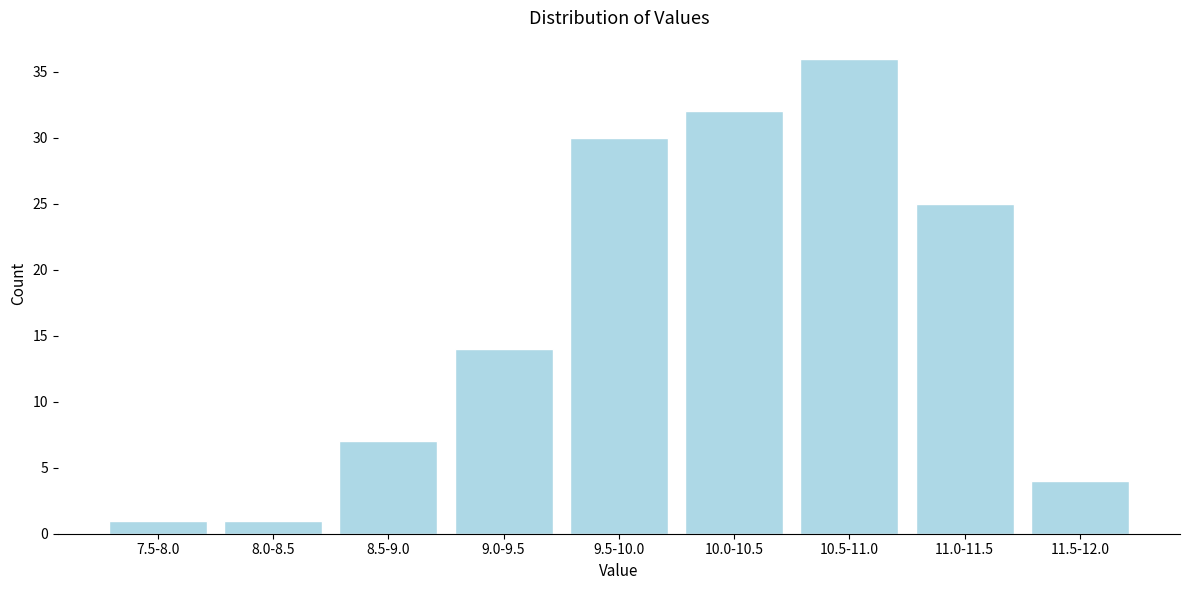

Reading left to right, extract all data points from this chart.

1	1	7	14	30	32	36	25	4